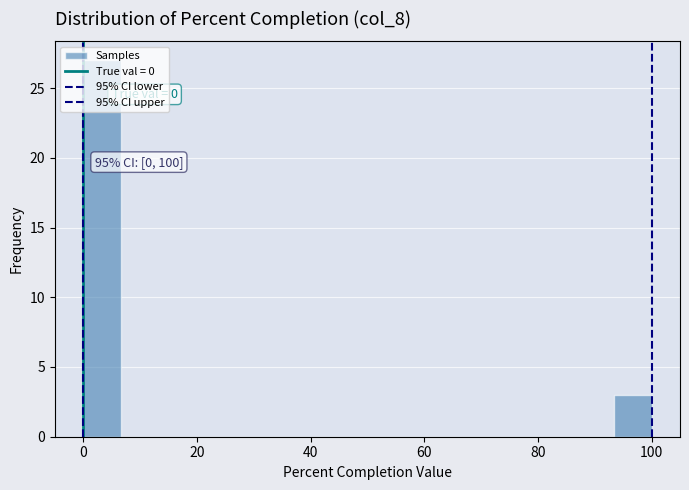

Read against the x-axis, roughly where is the centre of the tallest bar?

4